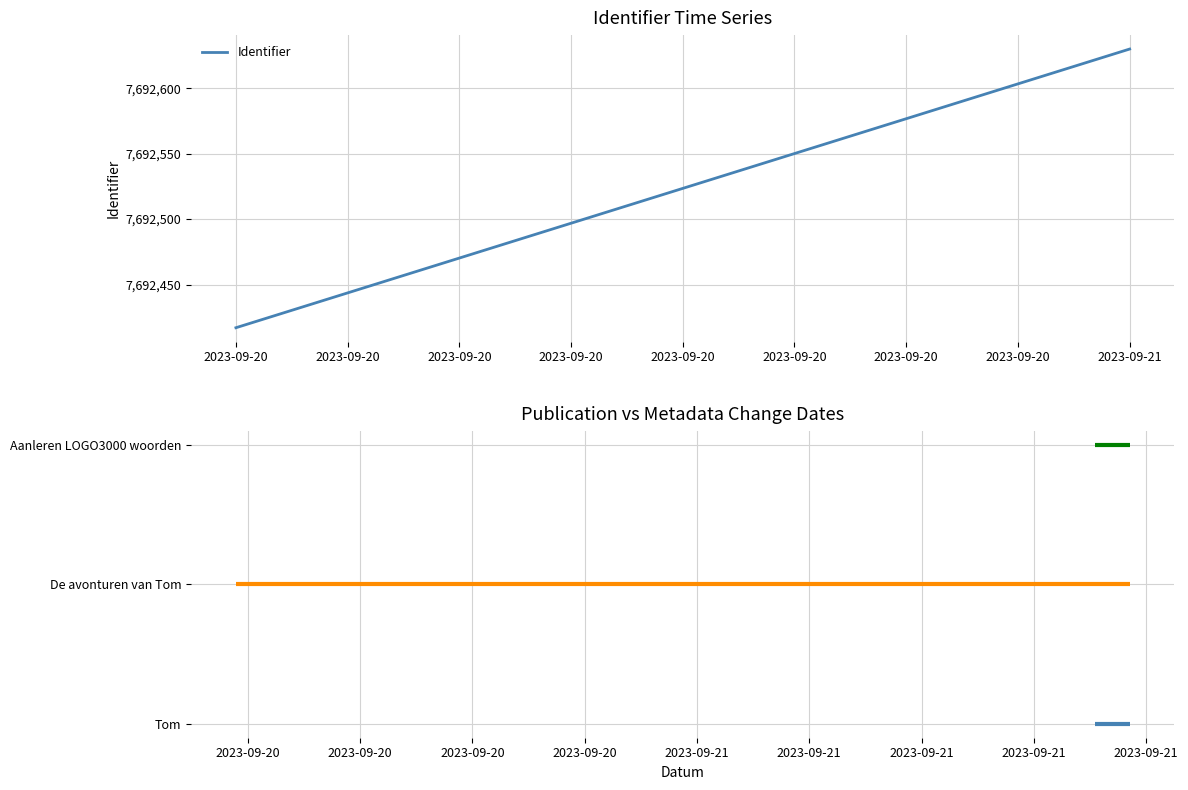

List the series in order of their peak value, highest first.

Identifier, Aanleren LOGO3000 woorden, De avonturen van Tom, Tom